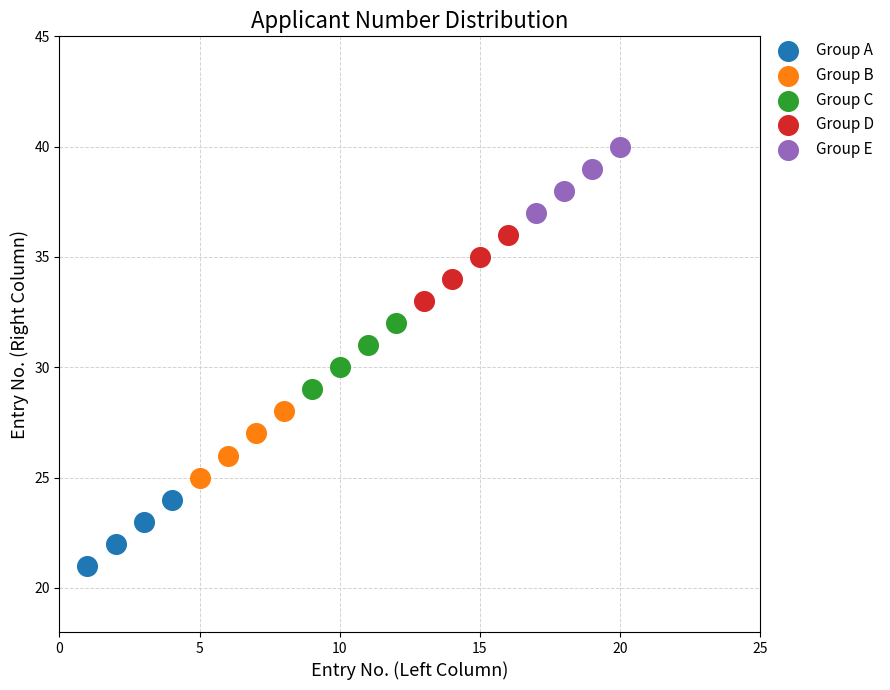

Which series reaches the minimum Y coordinate?

Group A